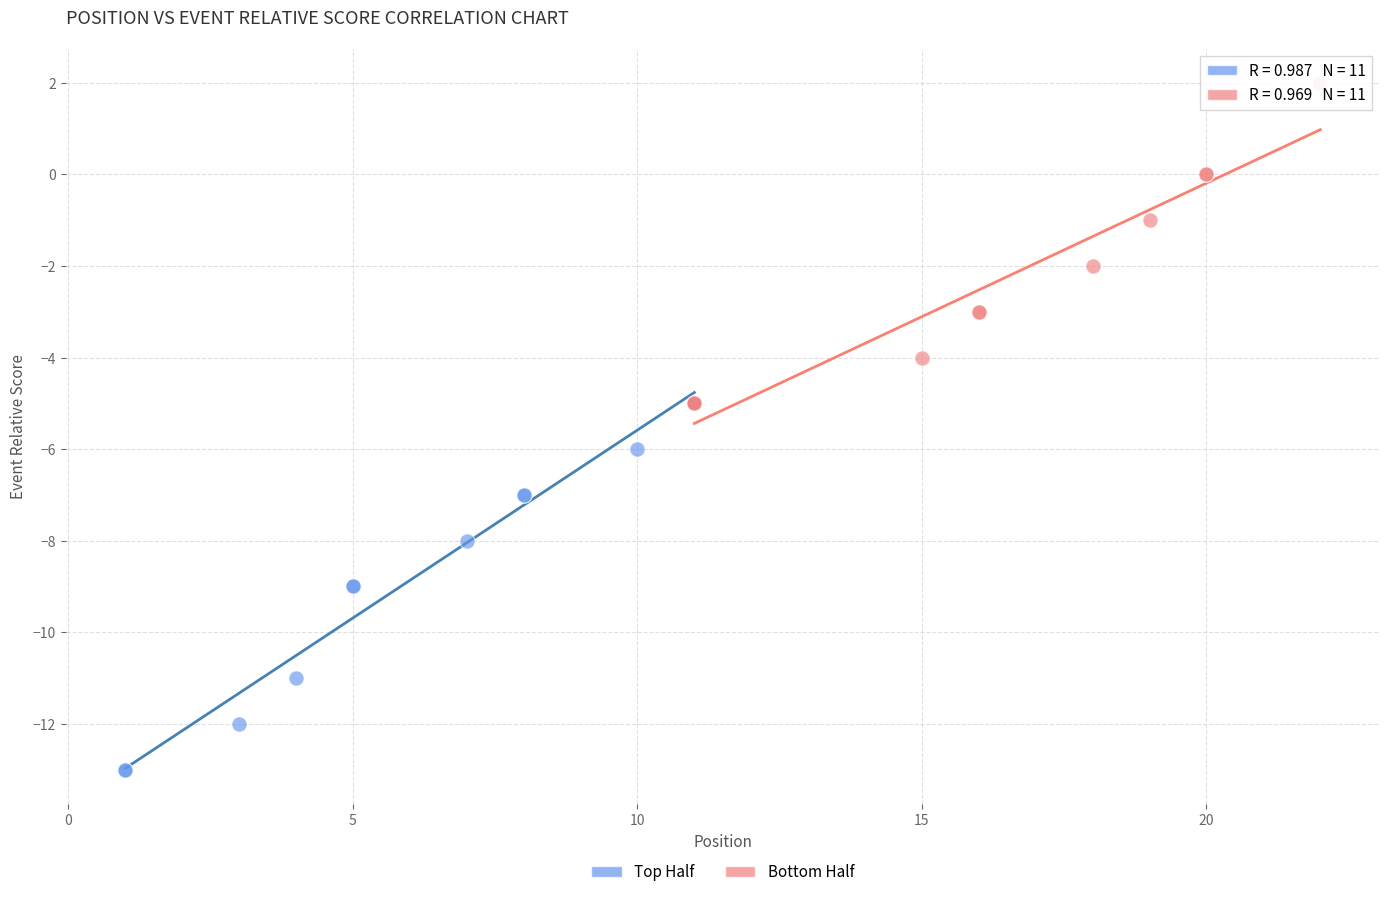

Which series contains the highest Y value?

Bottom Half